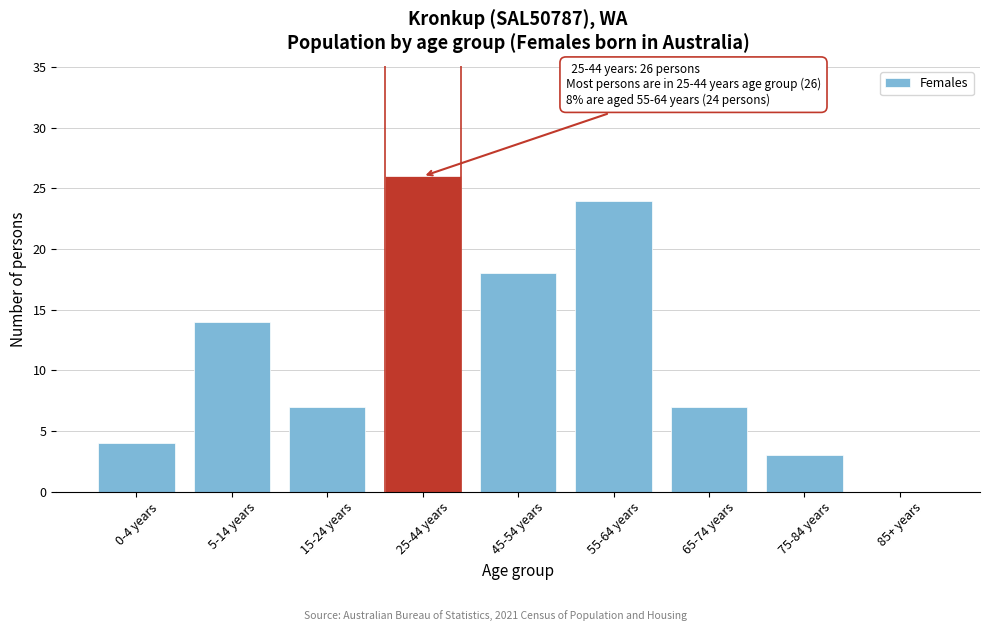

Reading left to right, extract all data points from this chart.

0-4 years=4	5-14 years=14	15-24 years=7	25-44 years=26	45-54 years=18	55-64 years=24	65-74 years=7	75-84 years=3	85+ years=0